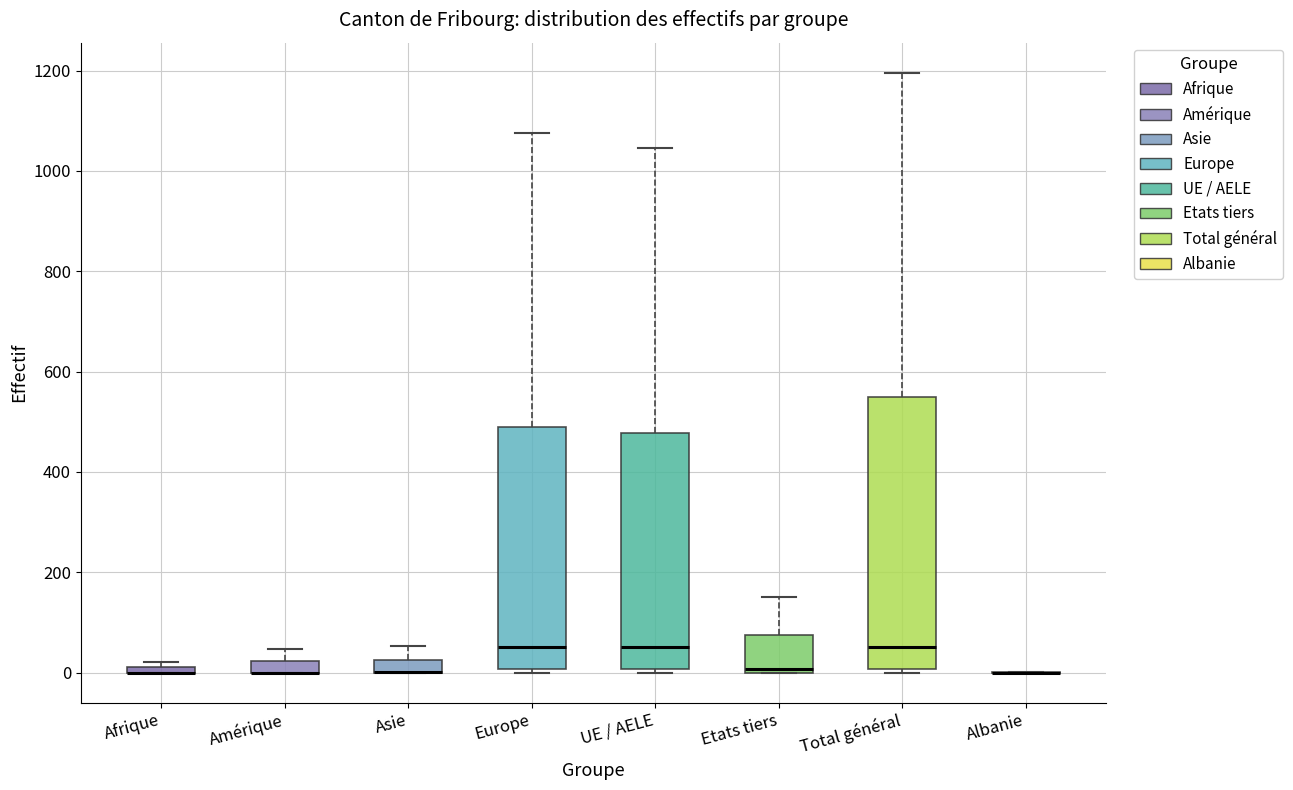

Which box is the tallest, from its lower edge to its upper edge?

Total général